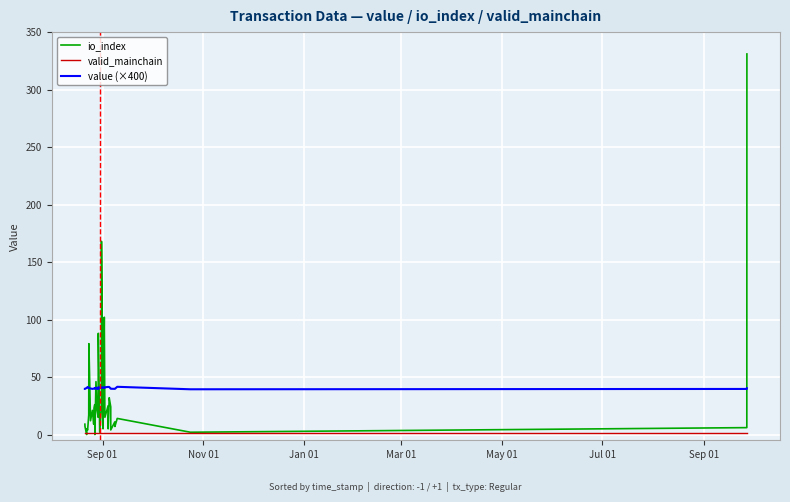

What are all the series names shown in the legend?

io_index, valid_mainchain, value (×400)